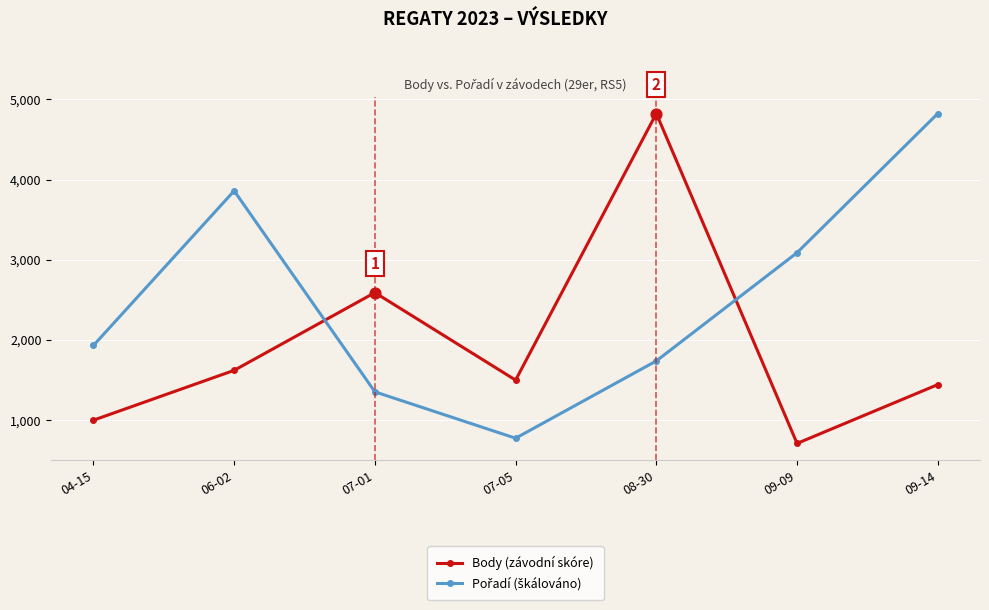

What is the label of the 6th point from the right?

06-02